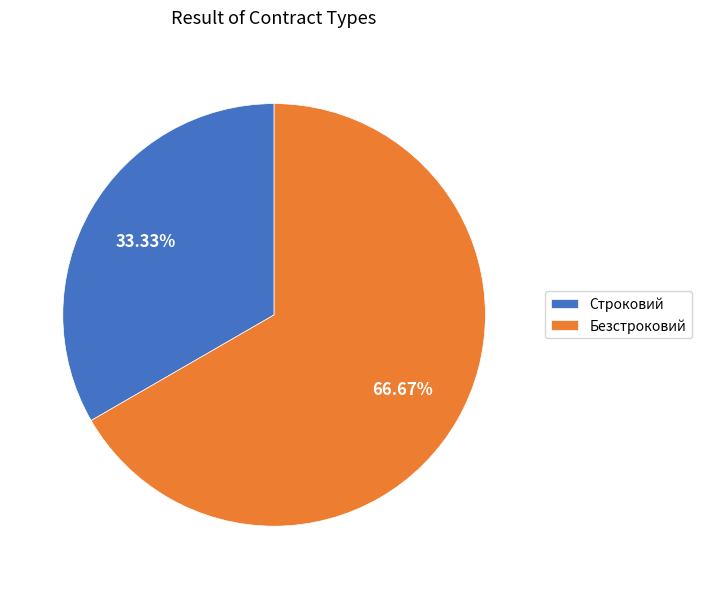

The Строковий slice represents 20% of the pie. True or false?

False